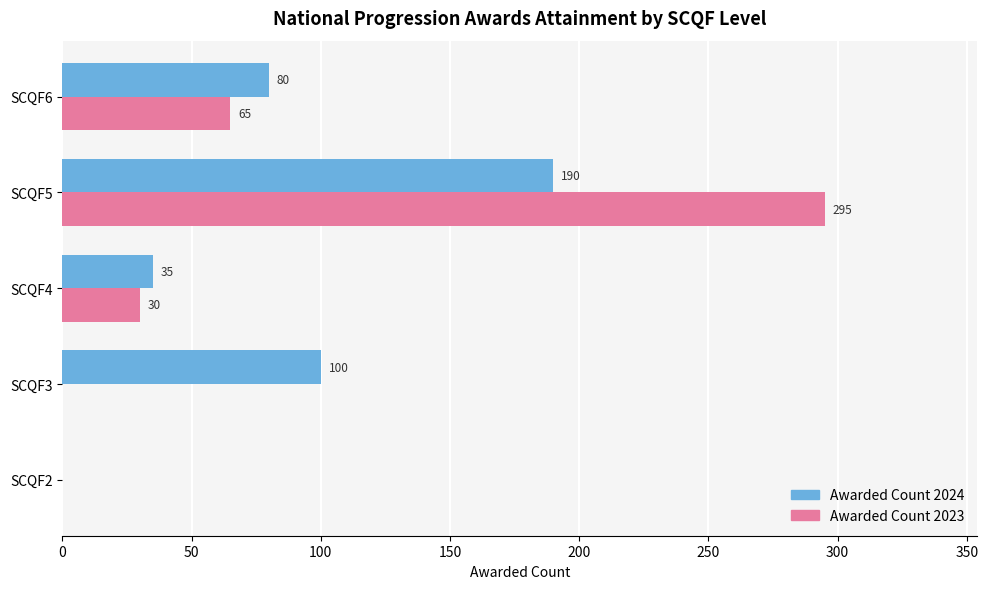

At which category is the sum across all series the highest?

SCQF5